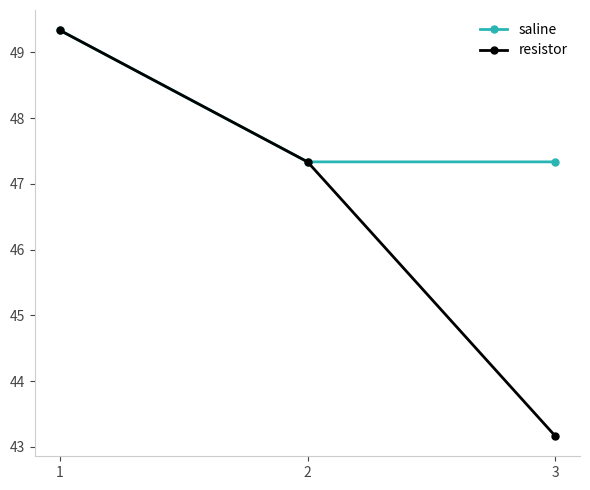

What is the maximum value for resistor?

49.3